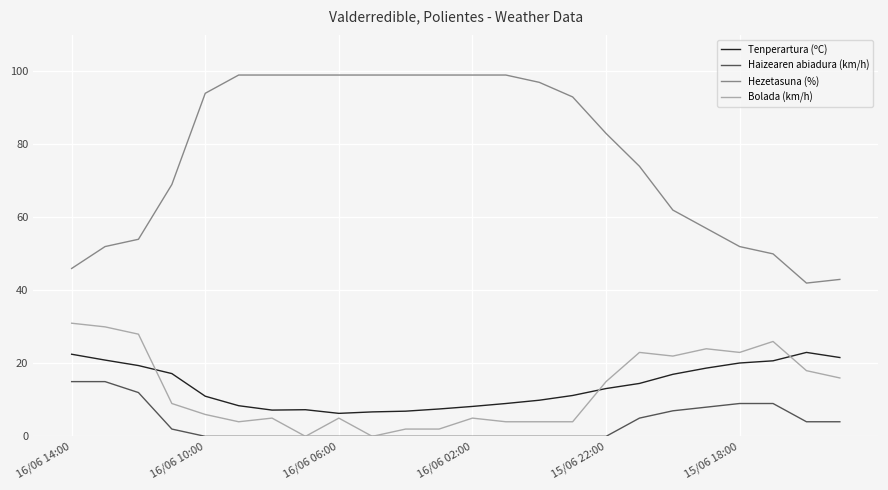

At how many categories does at least one series exceed 81?

13